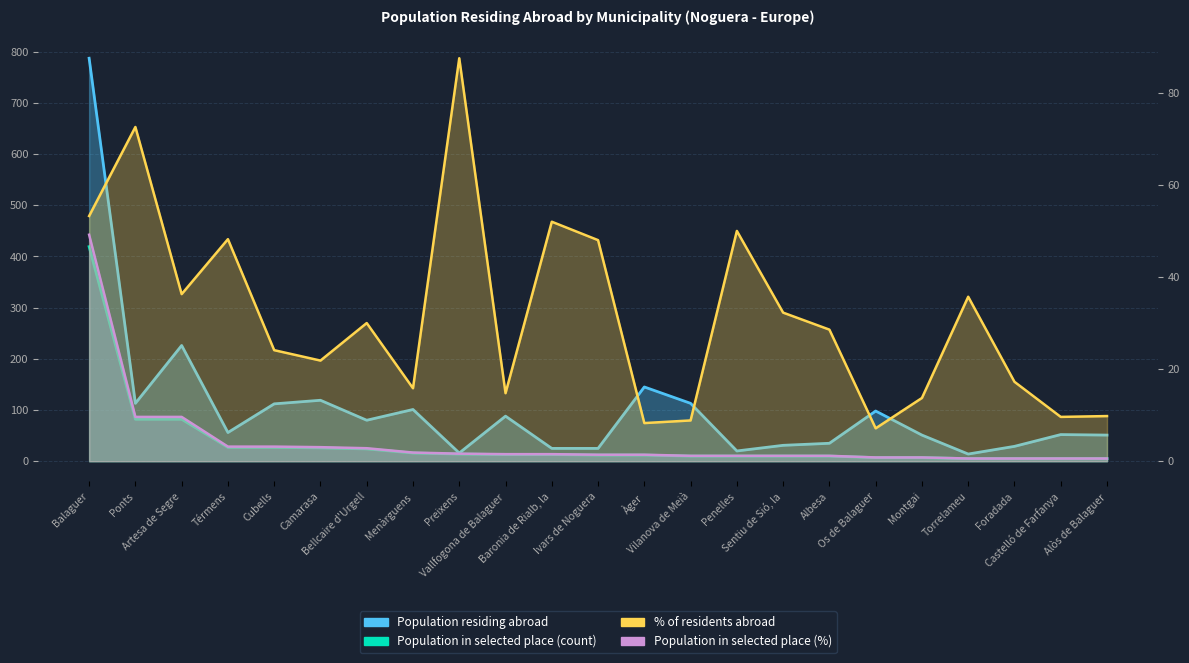

At which label does Population residing abroad first exceed 56?

Balaguer